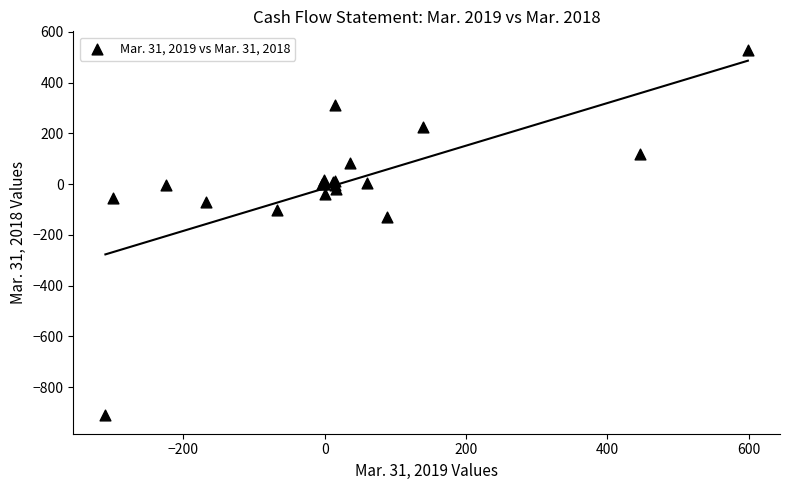

What Y value in the scatter plot is closest to -190?

-128.7